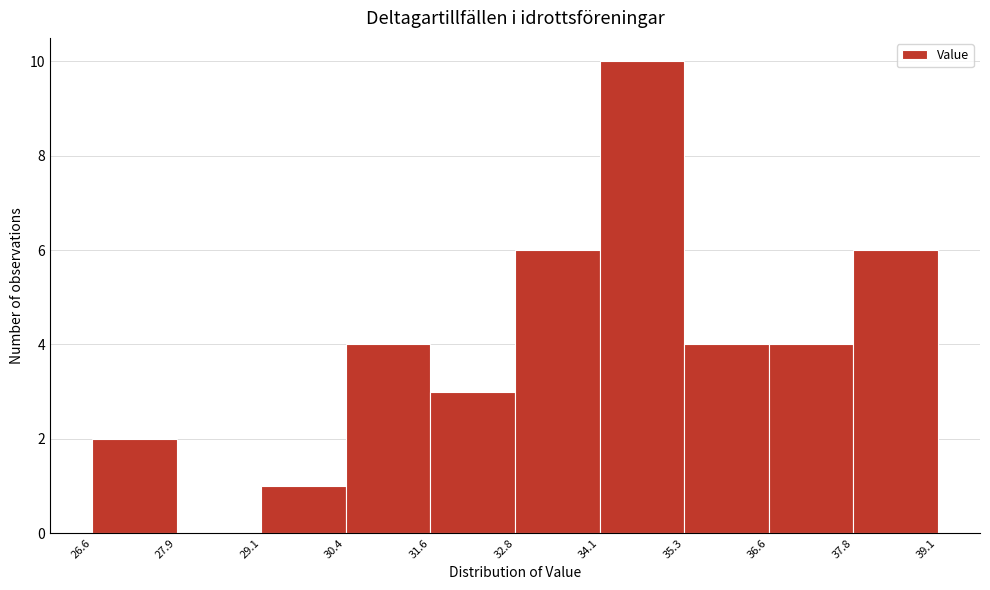

How tall is the bar that spans 35.3 to 36.6 on the x-axis? The values are not printed on the chart, so give them approximately, as read against the axis.

4